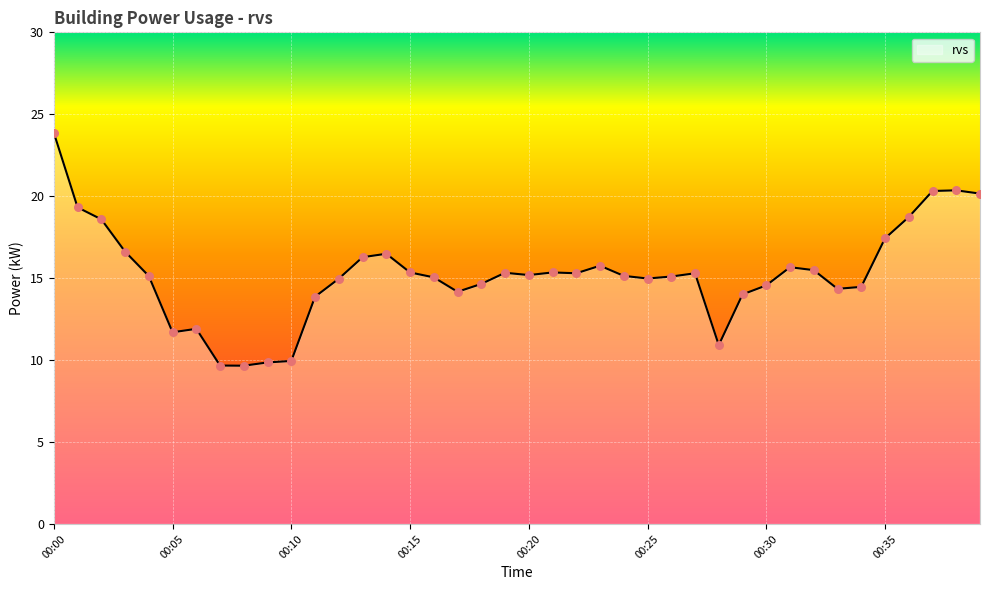

What is the greatest value displayed?

23.9